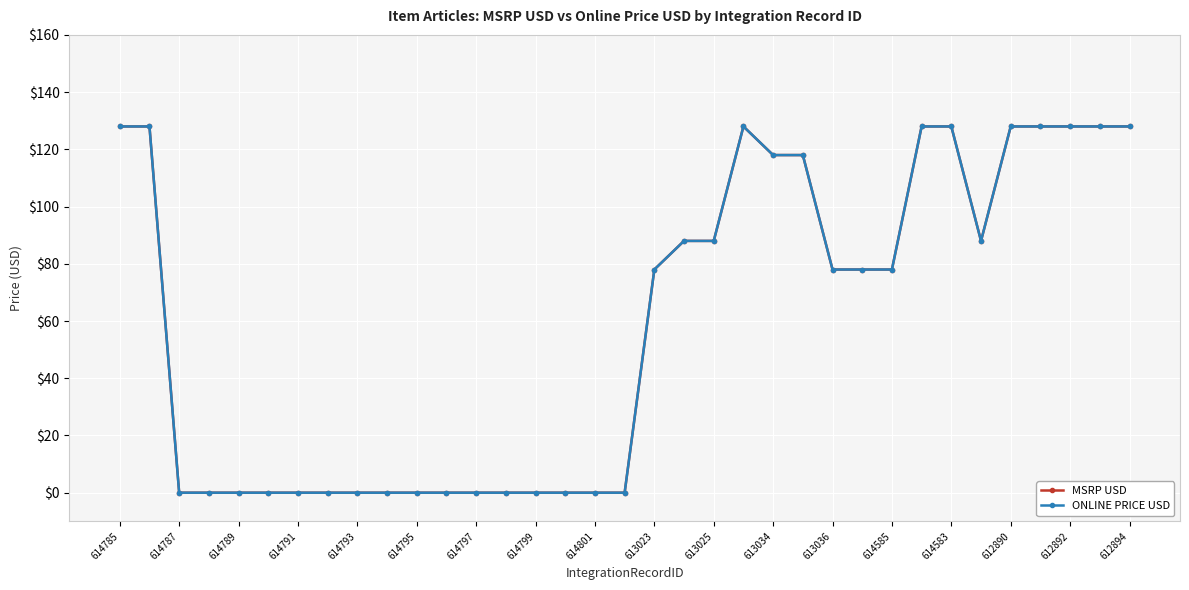

Does the chart have visible grid lines?

Yes